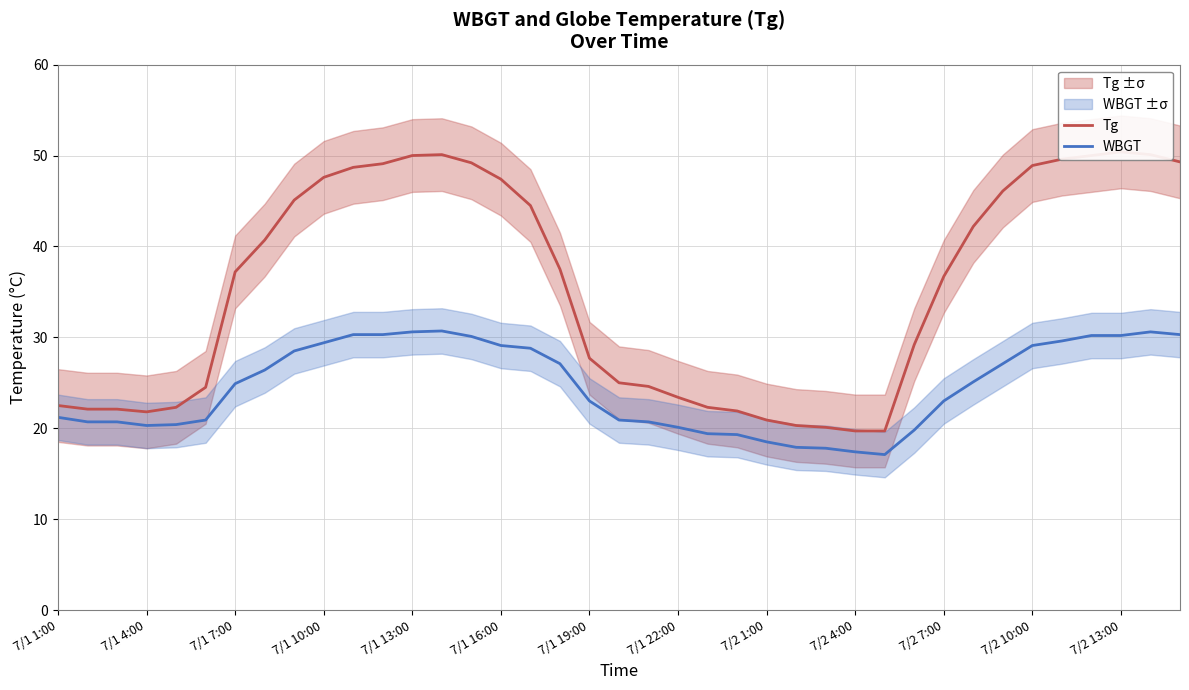

True or false: Tg and WBGT cross at least once.

False